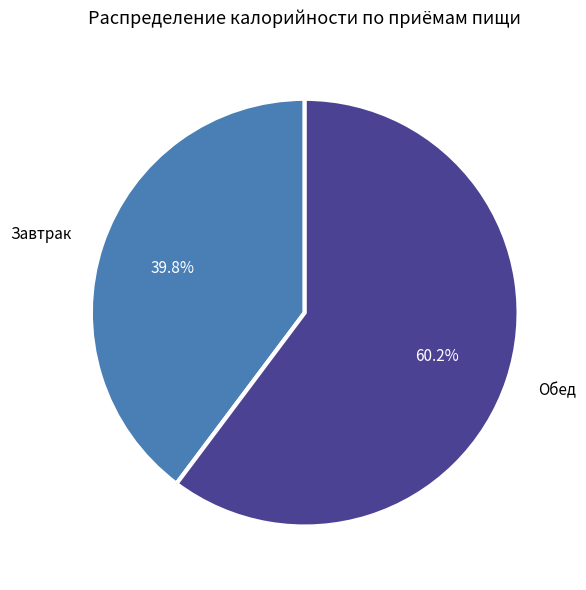

To the nearest percent, what portion does Обед represent?

60%